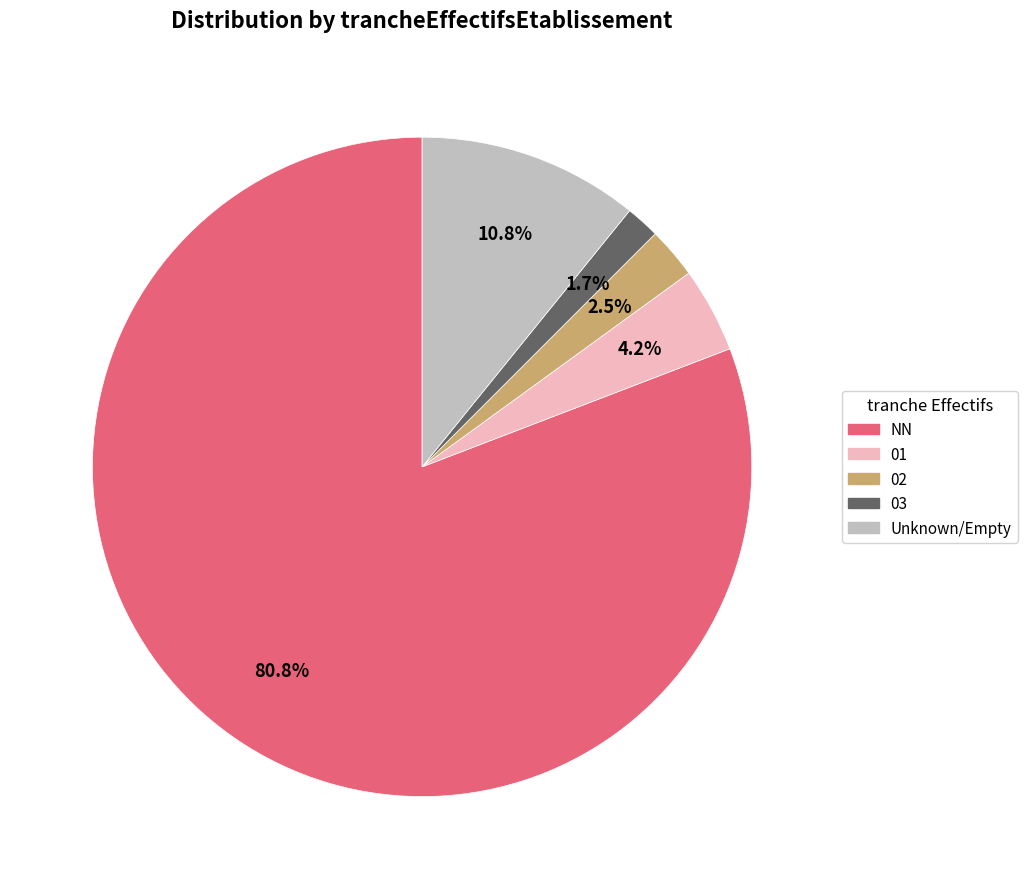

Is it true that 03 is 2% of the pie?

True